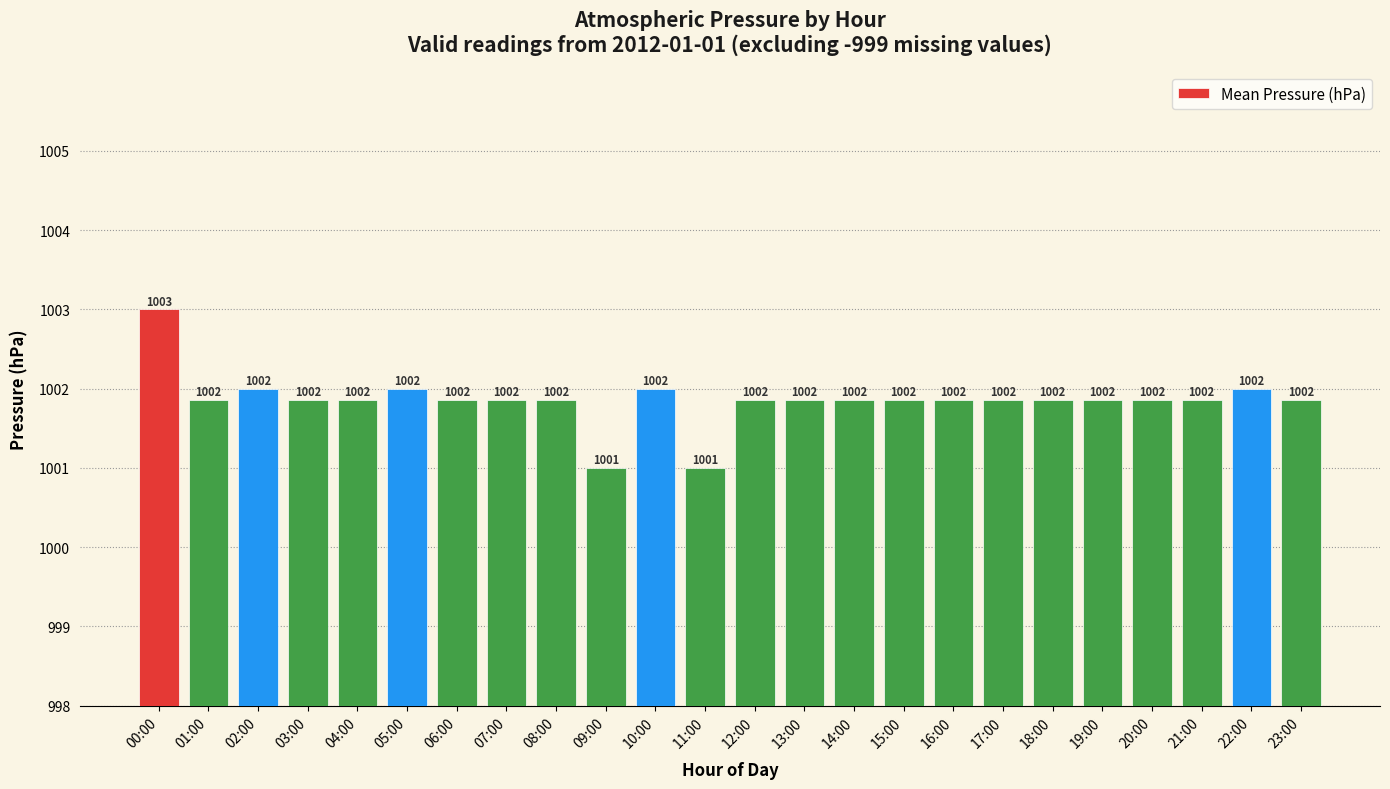

What is the difference between the maximum and minimum values?

2.0